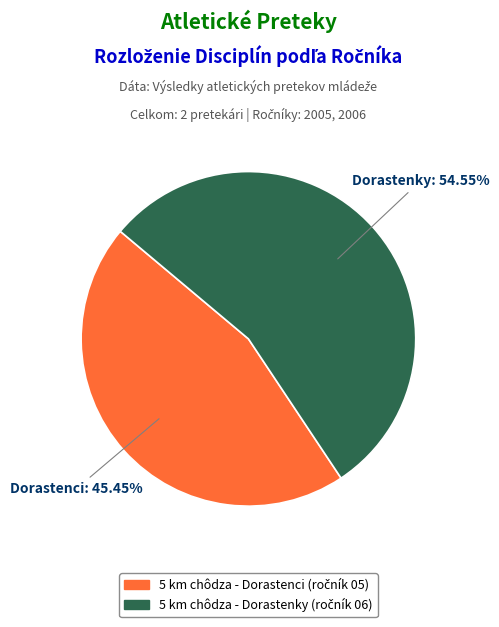

What is the ratio of the value at 5 km chôdza - Dorastenky to the value at 5 km chôdza - Dorastenci?

1.2